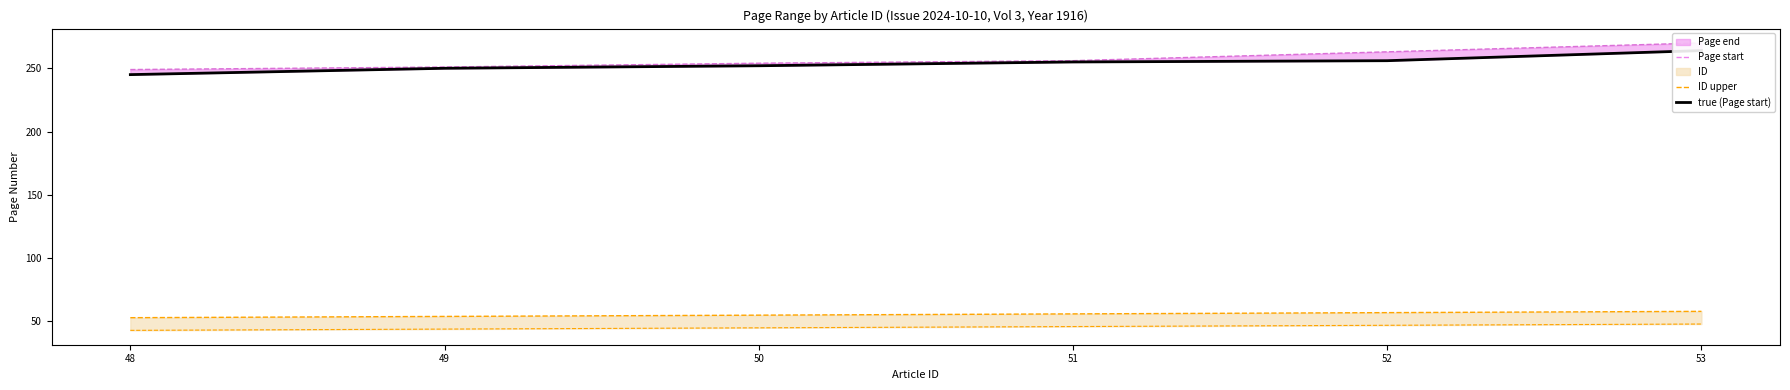

Which series changed the most between 50 and 51?

Page start